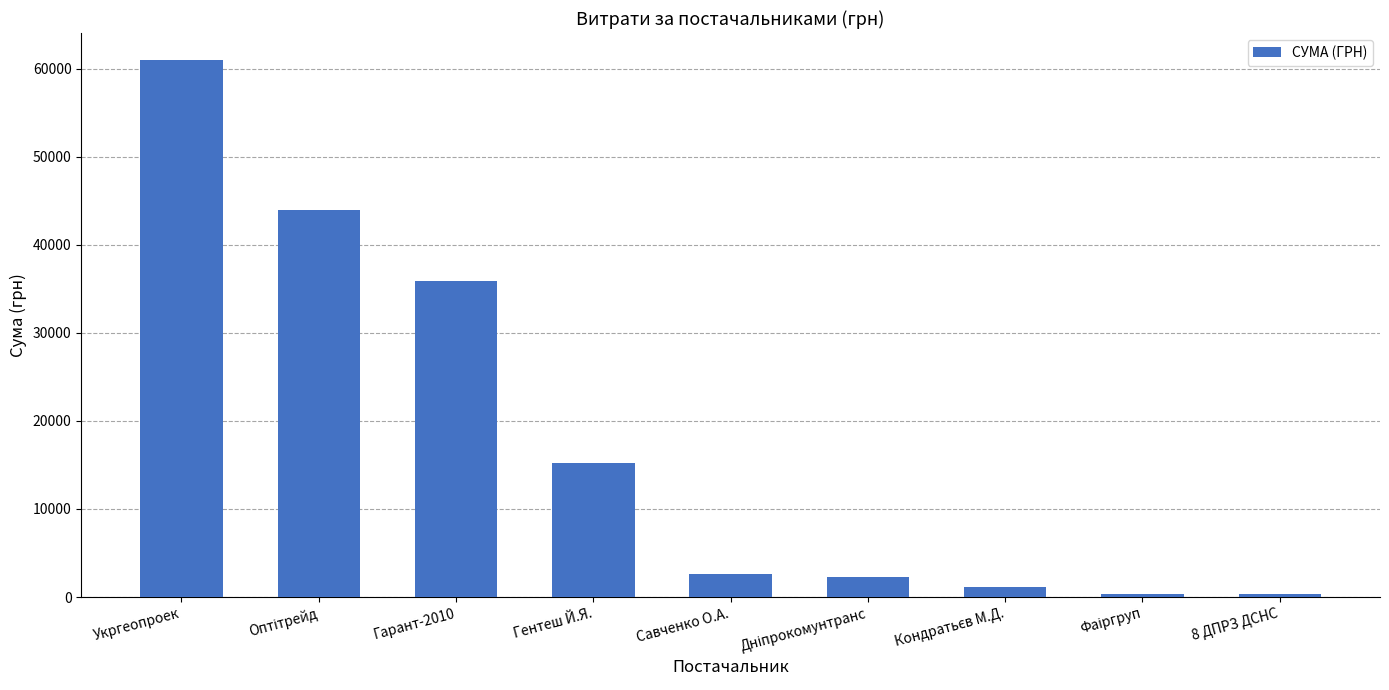

What is the difference between the second highest and minimum values?

43595.2